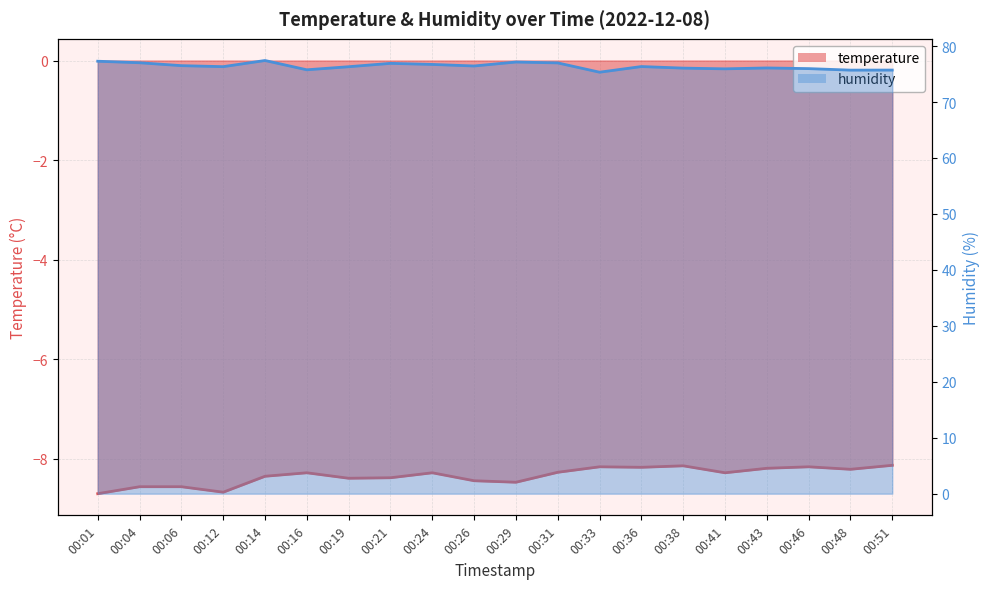

Is it true that humidity equals 77.4 at 00:14?

True